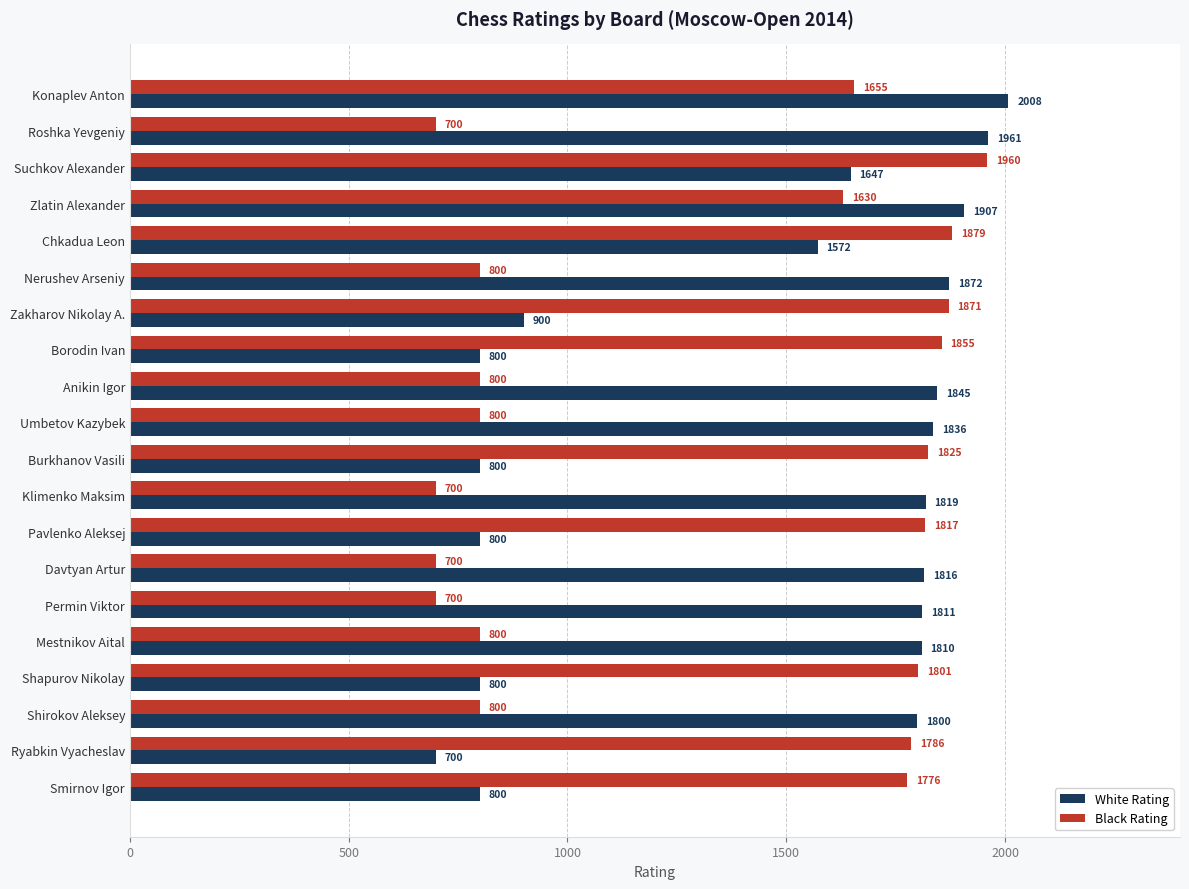

What is the difference between the maximum and minimum values in the Black Rating series?

1260